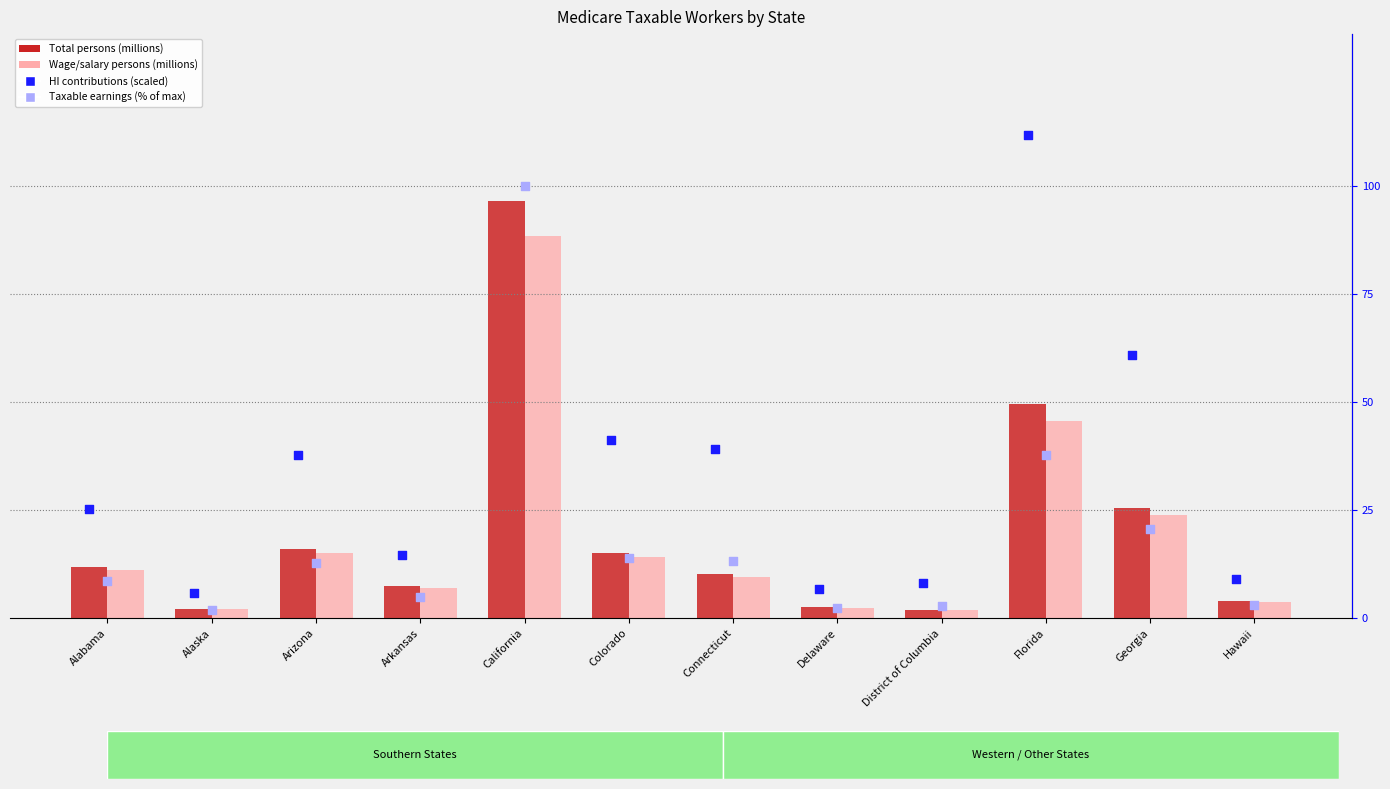

What are all the series names shown in the legend?

Total persons (millions), Wage/salary persons (millions), HI contributions (scaled), Taxable earnings (% of max)